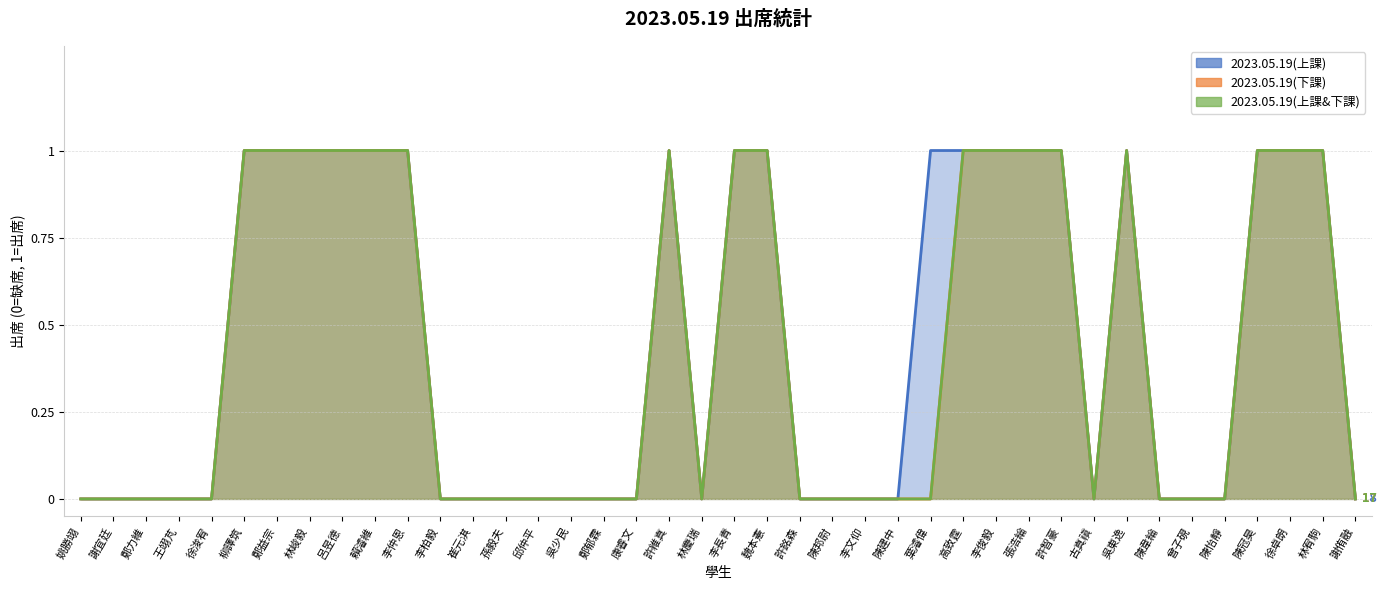

Is it true that 2023.05.19(上課) equals 1 at 高致霆?

True